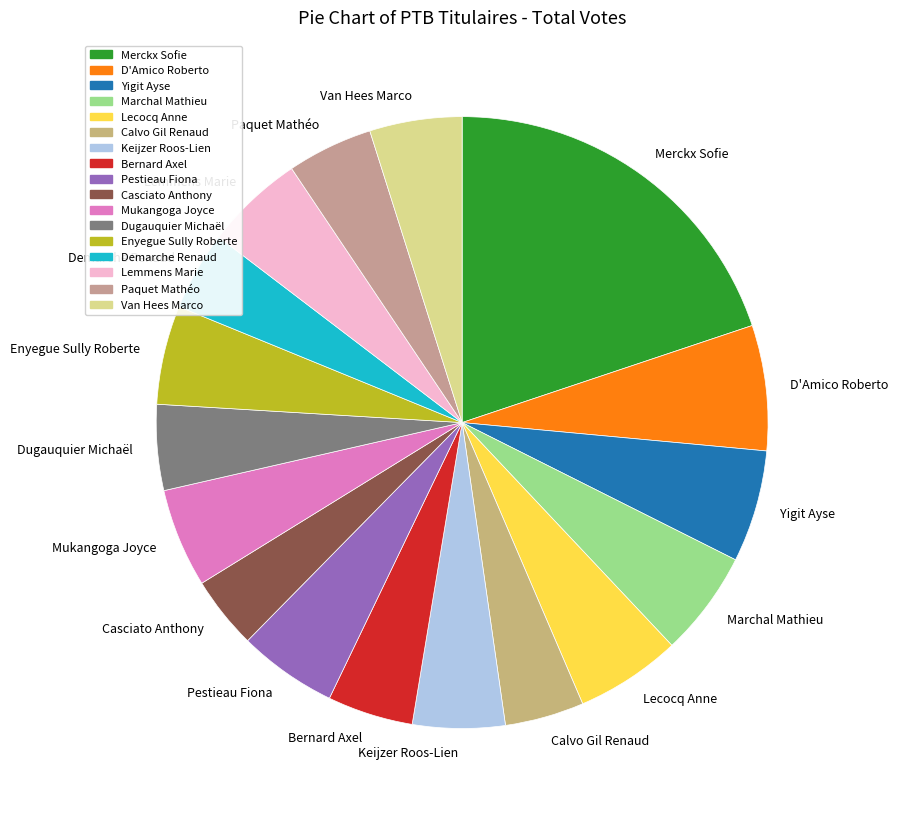

Is it true that Lemmens Marie is 14% of the pie?

False